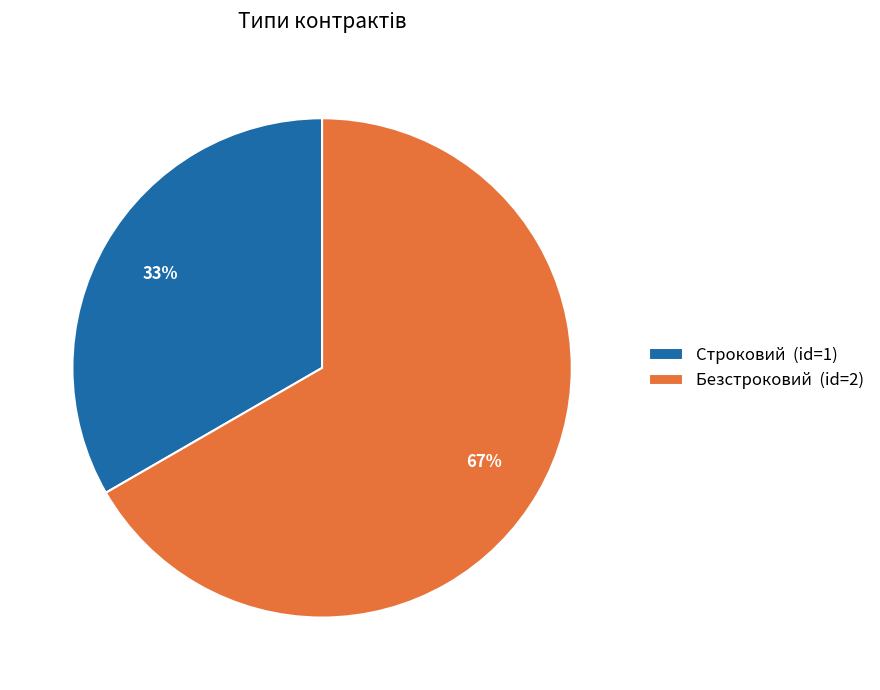

Between Строковий and Безстроковий, which is larger?

Безстроковий